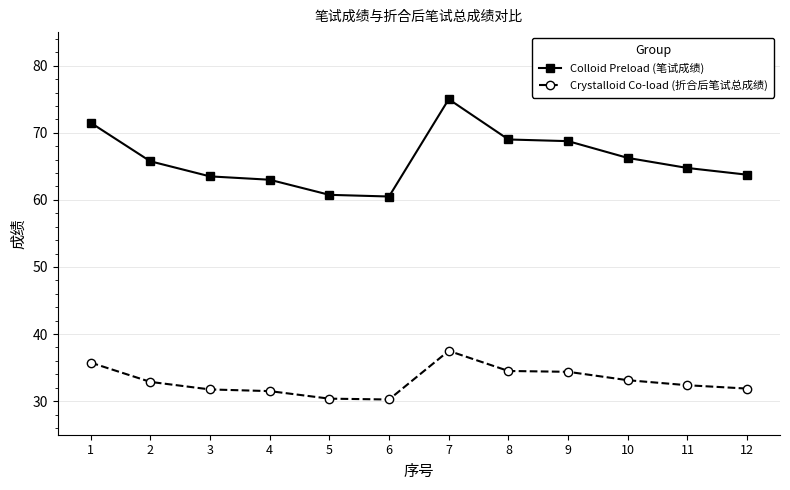

Between 1 and 9, which series saw the biggest shift?

Colloid Preload (笔试成绩)